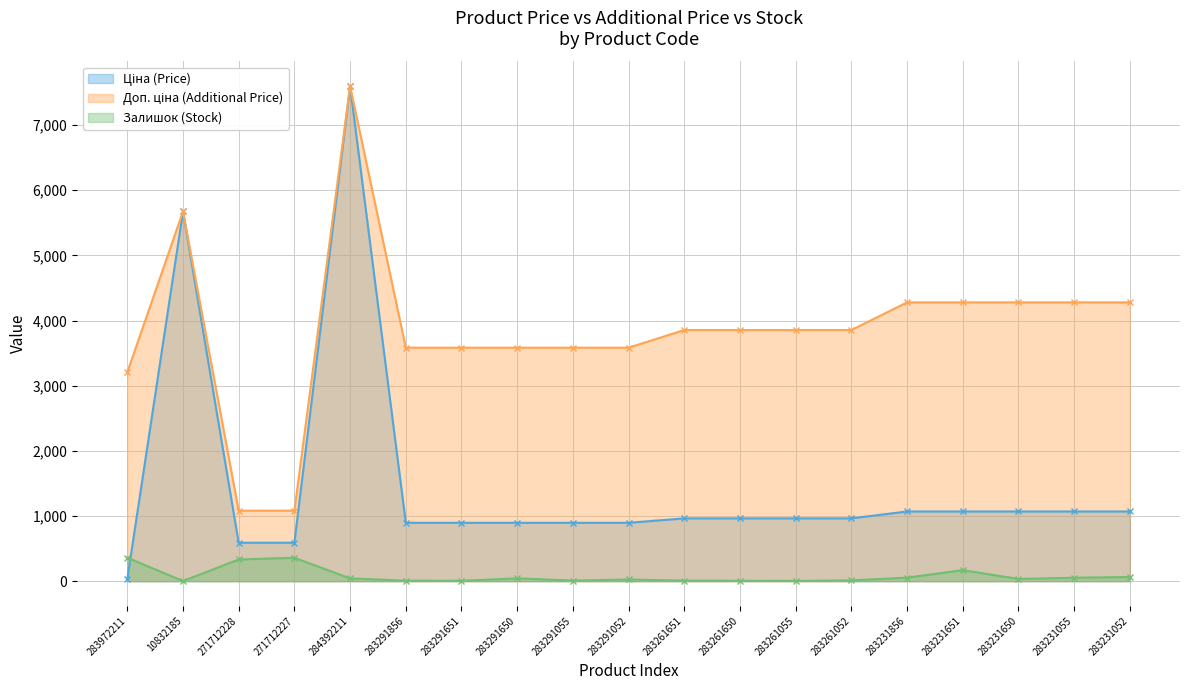

Which series has the largest range (max minus min)?

Ціна